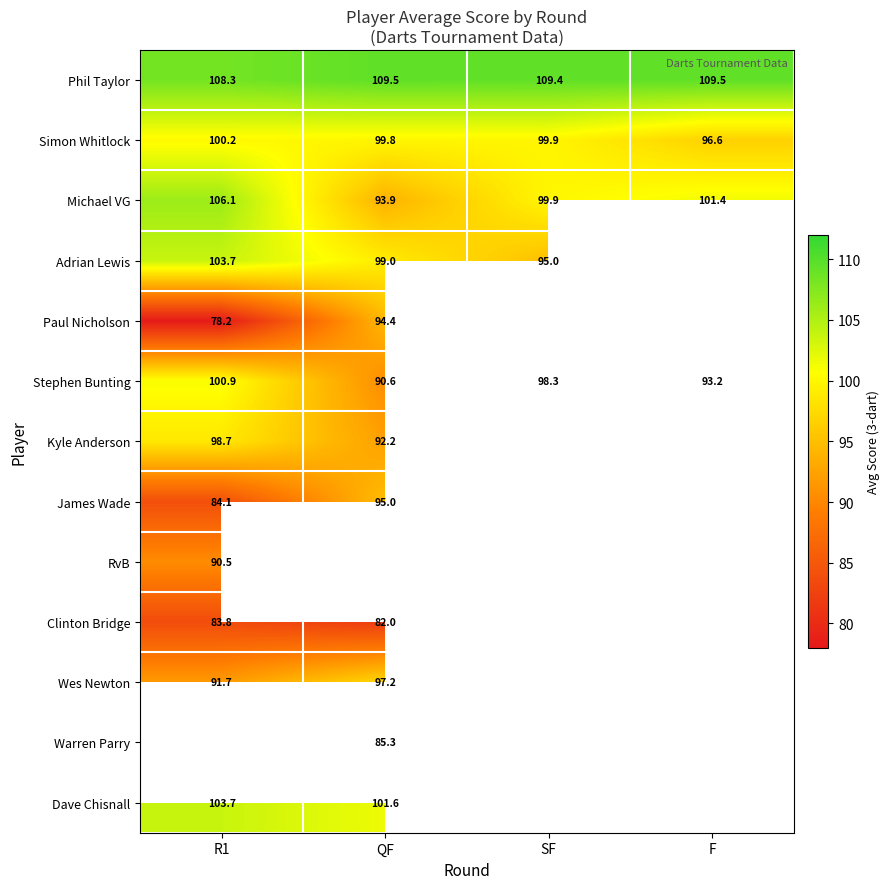

Where is Simon Whitlock nearest to the value 98?

F